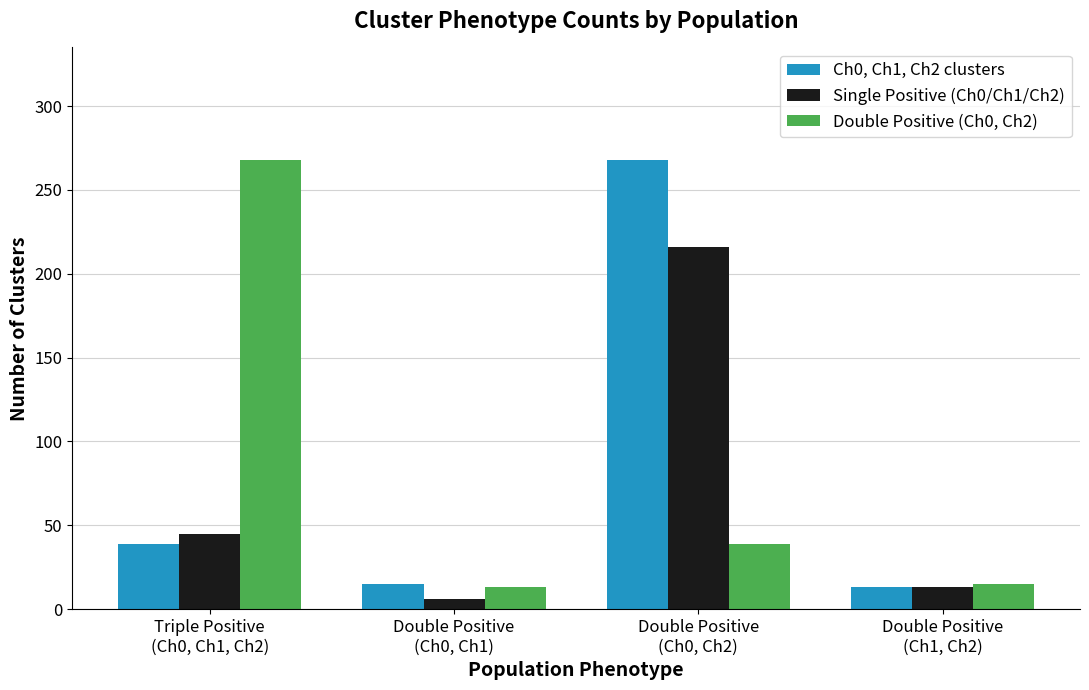

What is the difference between the second highest and minimum values in the Single Positive (Ch0/Ch1/Ch2) series?

39